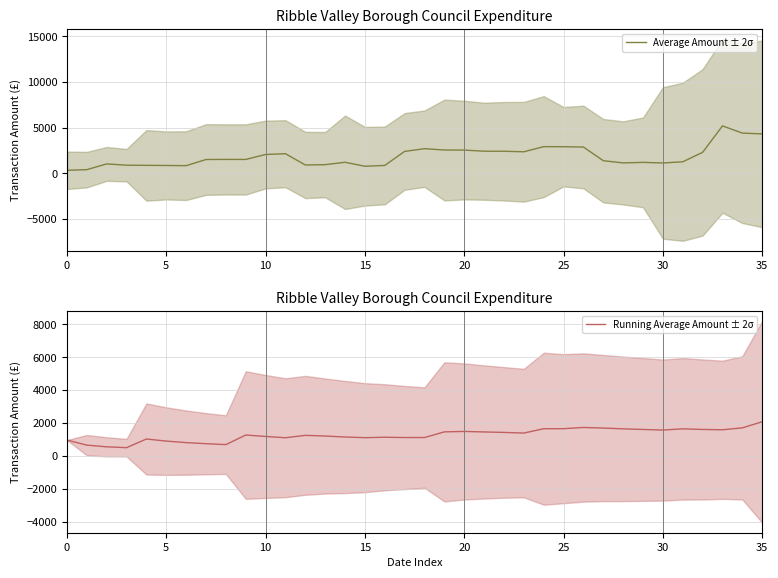

Where is Average Amount ± 2σ nearest to the value 2770?

18